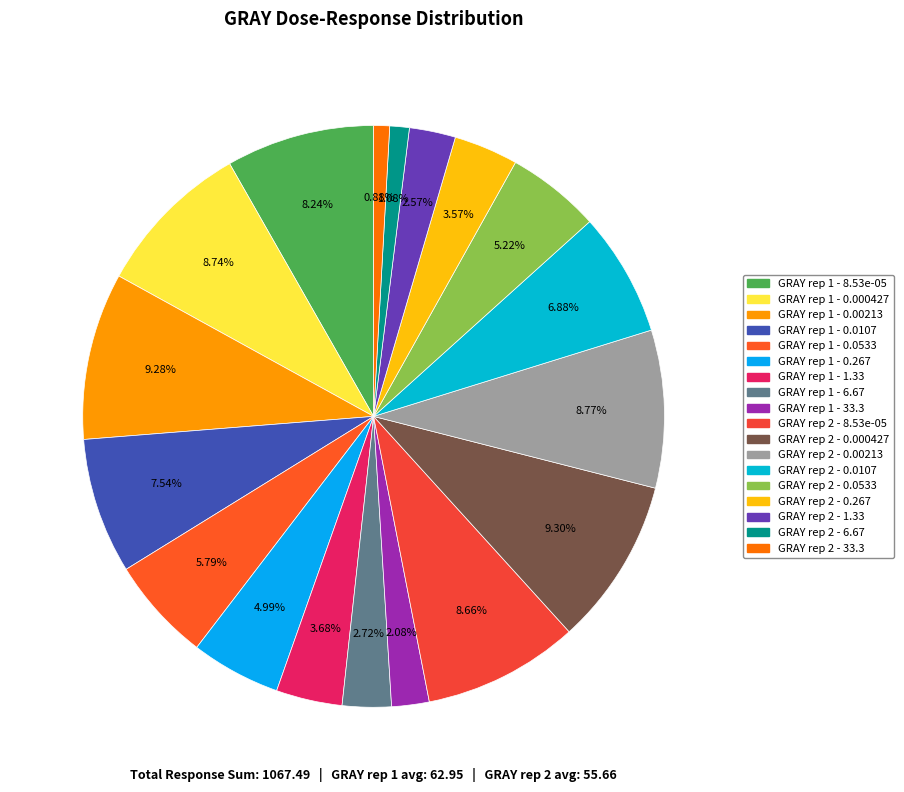

To the nearest percent, what portion does GRAY rep 1 - 0.00213 represent?

9%